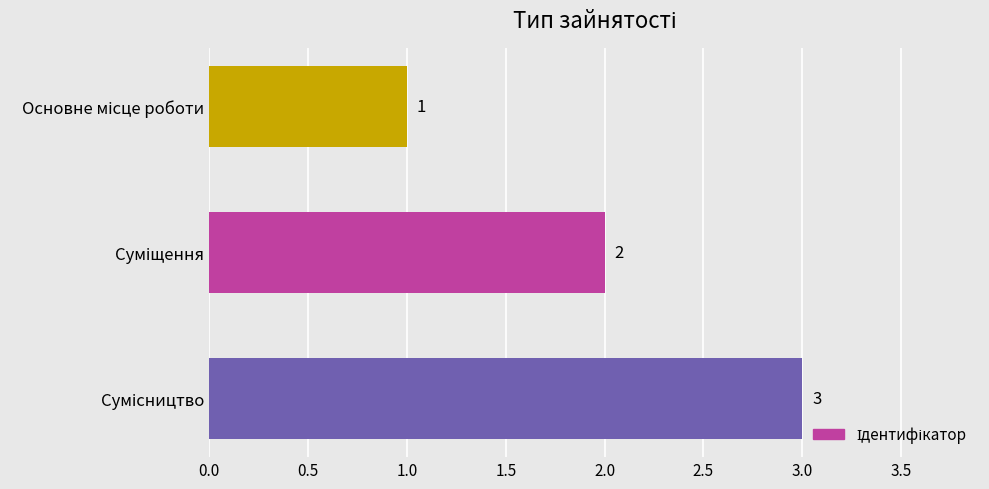

What is the value of the 1st bar from the top?

1